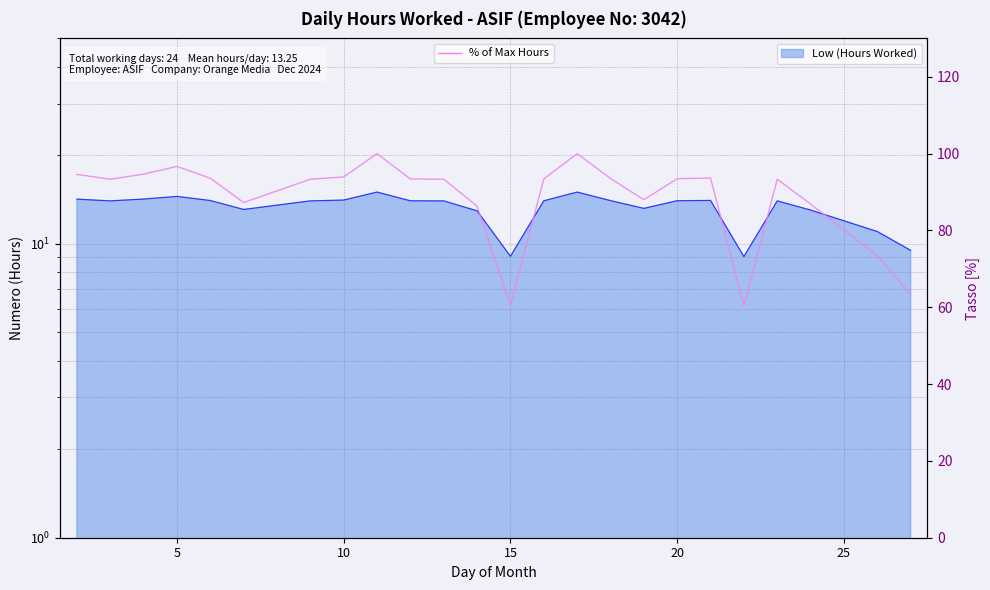

Is it true that the value at 5 is 164.3?

False